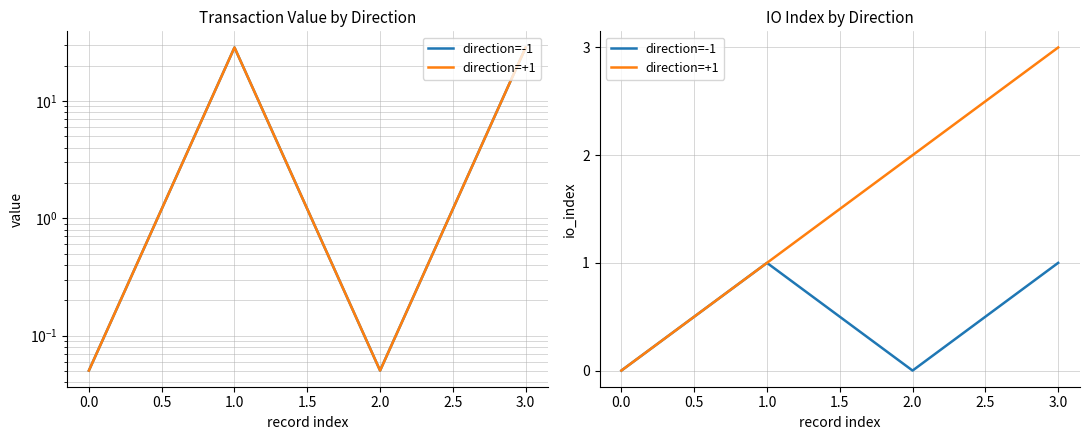

True or false: direction=+1 and direction=-1 intersect in this chart.

False